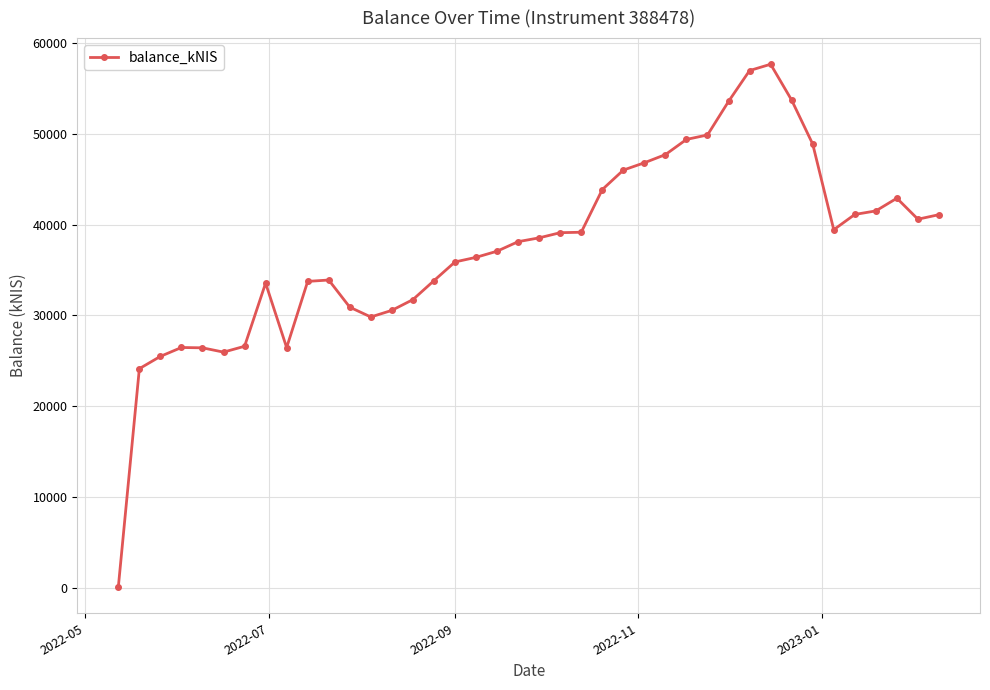

How many values are below 38556?

20